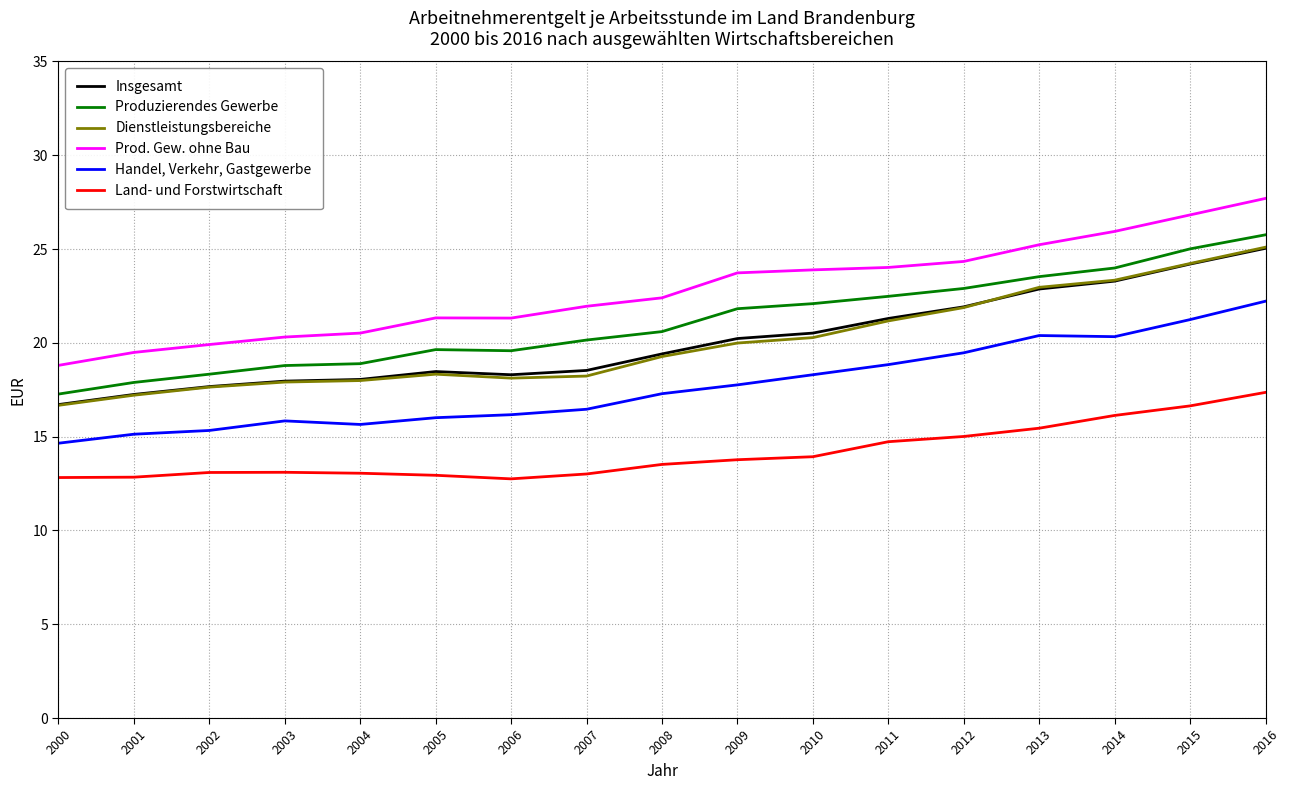

True or false: Dienstleistungsbereiche and Prod. Gew. ohne Bau intersect in this chart.

False